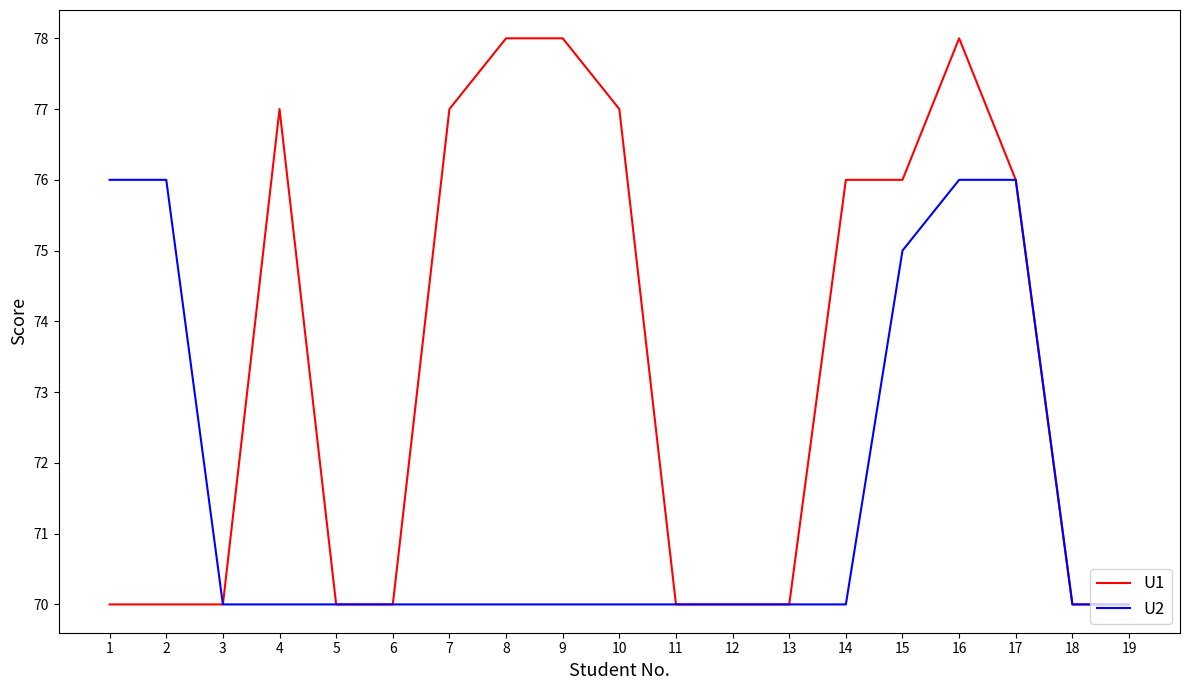

How many U2 values are between 70 and 75?

15